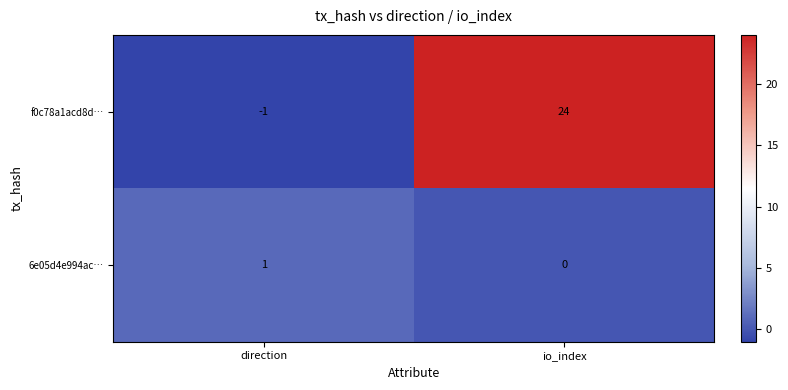

What is the sum of all f0c78a1acd8d… values?

23